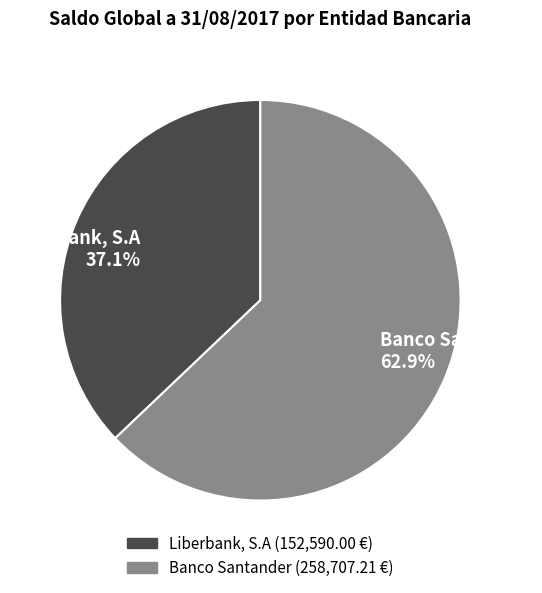

Which slice is the smallest?

Liberbank, S.A